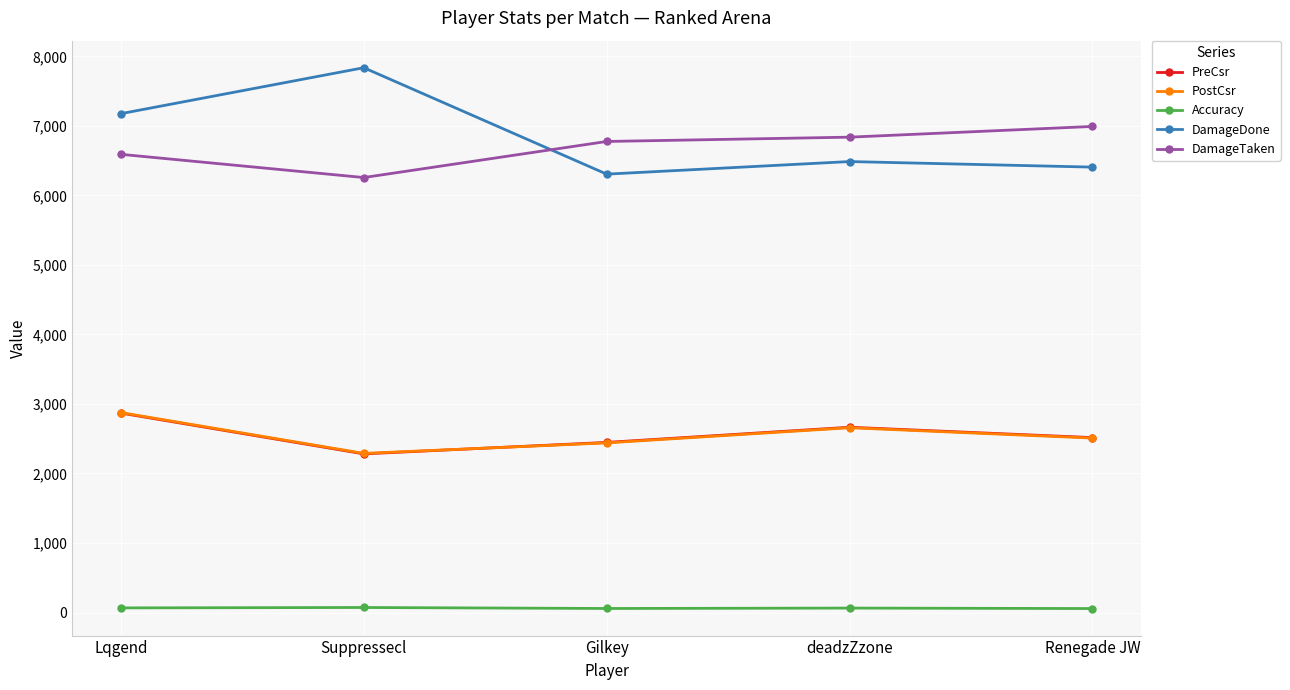

True or false: Accuracy and PreCsr cross at least once.

False